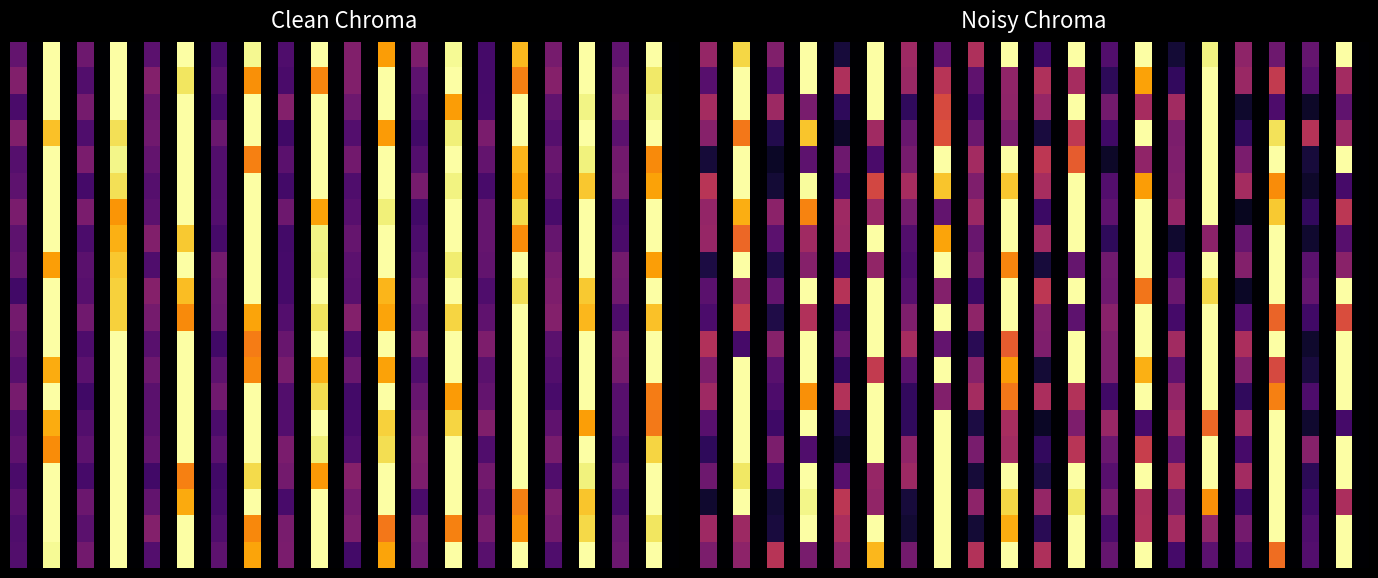

Which category has the lowest value across all series?

1